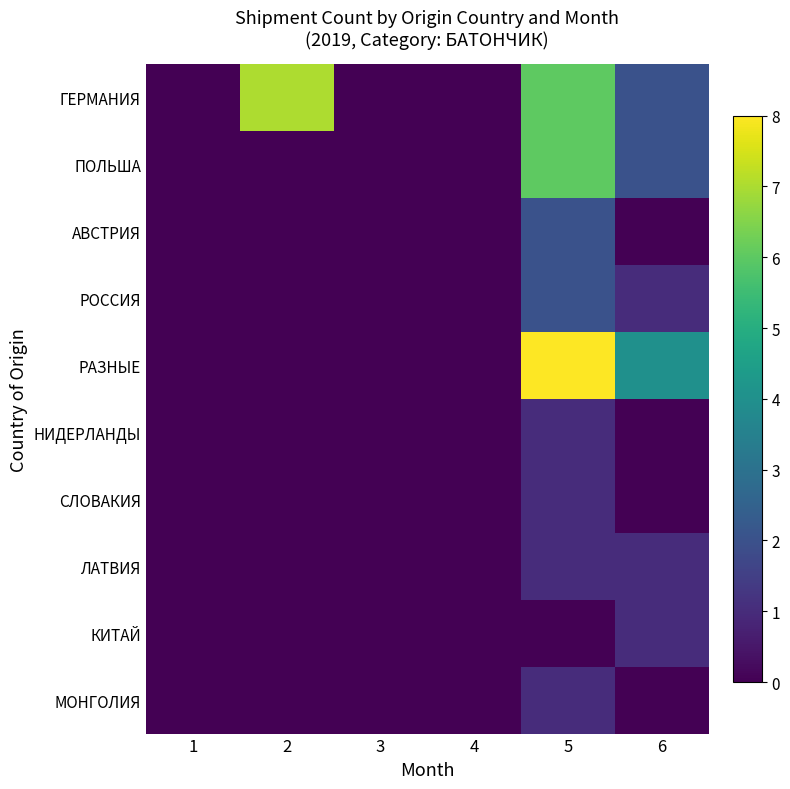

Reading left to right, extract all data points from this chart.

ГЕРМАНИЯ: 1=0	2=7	3=0	4=0	5=6	6=2
ПОЛЬША: 1=0	2=0	3=0	4=0	5=6	6=2
АВСТРИЯ: 1=0	2=0	3=0	4=0	5=2	6=0
РОССИЯ: 1=0	2=0	3=0	4=0	5=2	6=1
РАЗНЫЕ: 1=0	2=0	3=0	4=0	5=8	6=4
НИДЕРЛАНДЫ: 1=0	2=0	3=0	4=0	5=1	6=0
СЛОВАКИЯ: 1=0	2=0	3=0	4=0	5=1	6=0
ЛАТВИЯ: 1=0	2=0	3=0	4=0	5=1	6=1
КИТАЙ: 1=0	2=0	3=0	4=0	5=0	6=1
МОНГОЛИЯ: 1=0	2=0	3=0	4=0	5=1	6=0